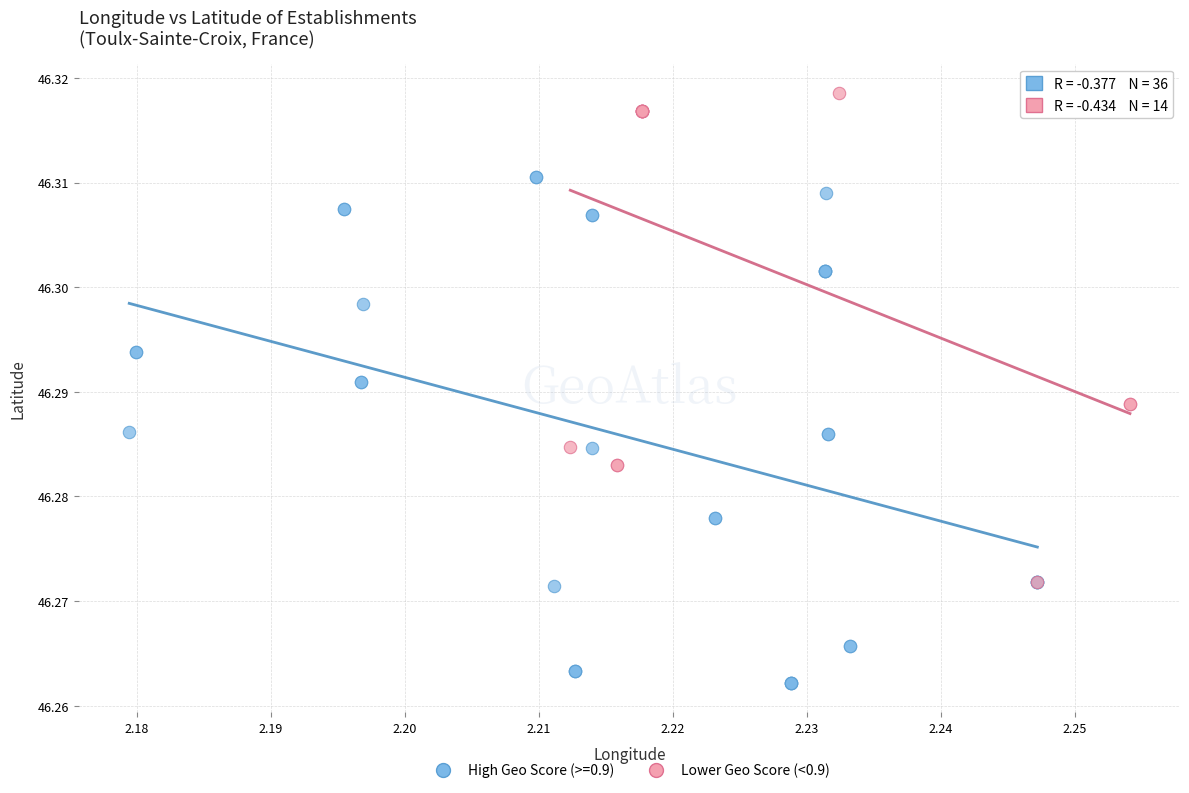

Which series contains the lowest Y value?

High Geo Score (>=0.9)